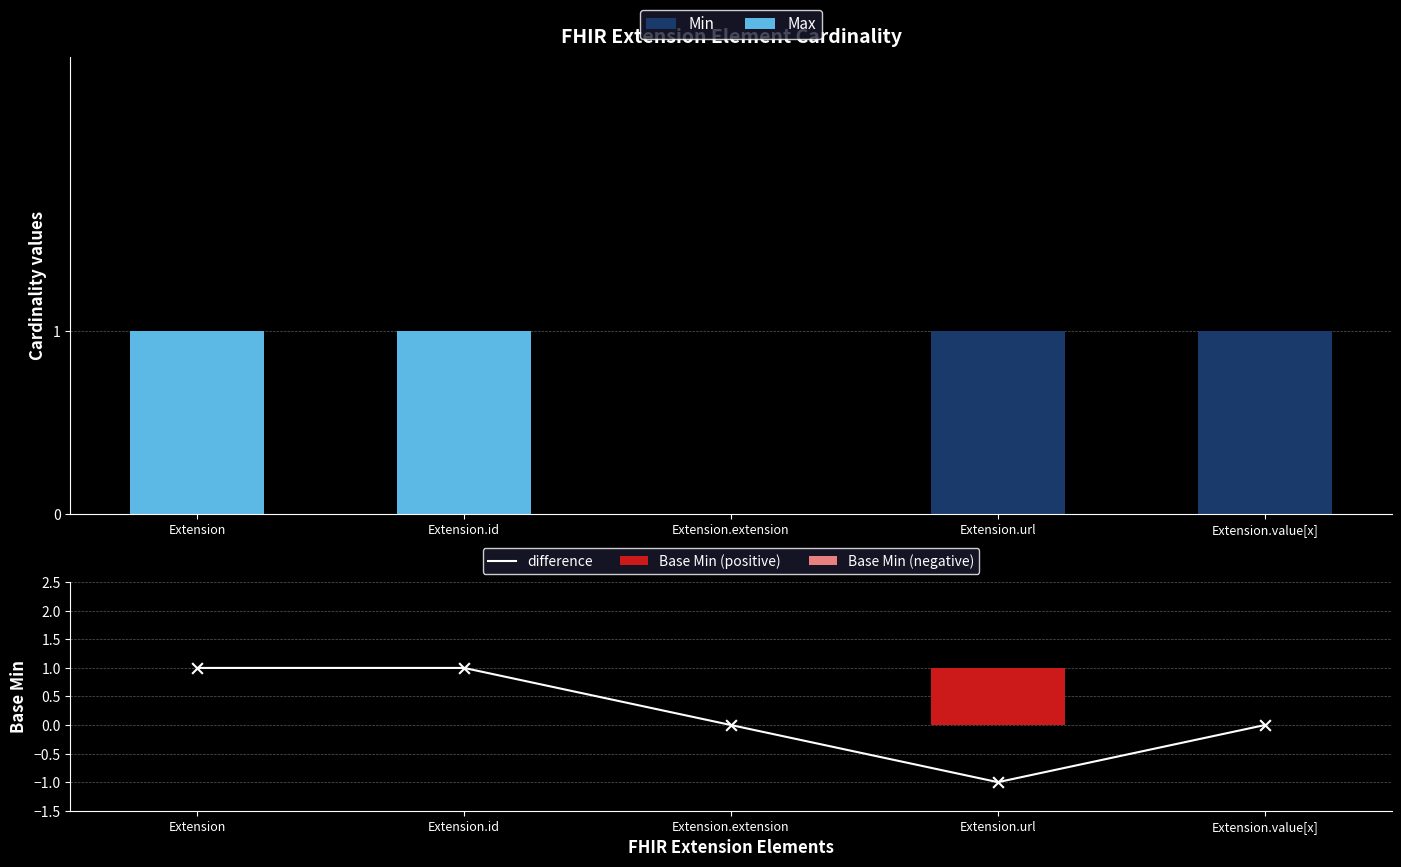

Which series reaches the minimum Y coordinate?

difference